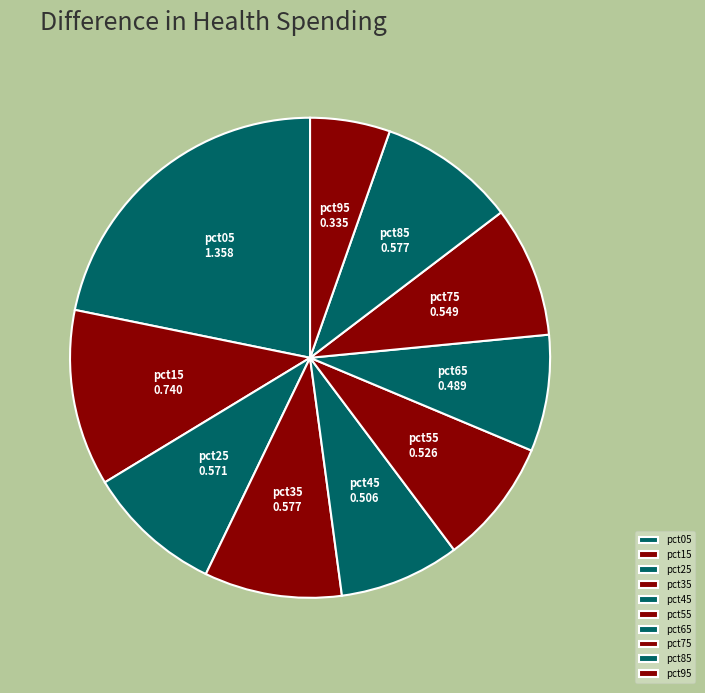

To the nearest percent, what is the average slice percentage?

10%